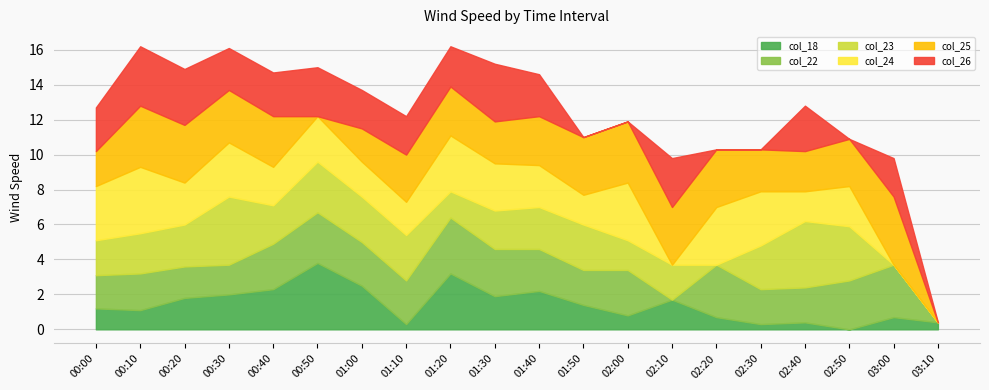

Which category has the highest value in the col_25 series?

03:00